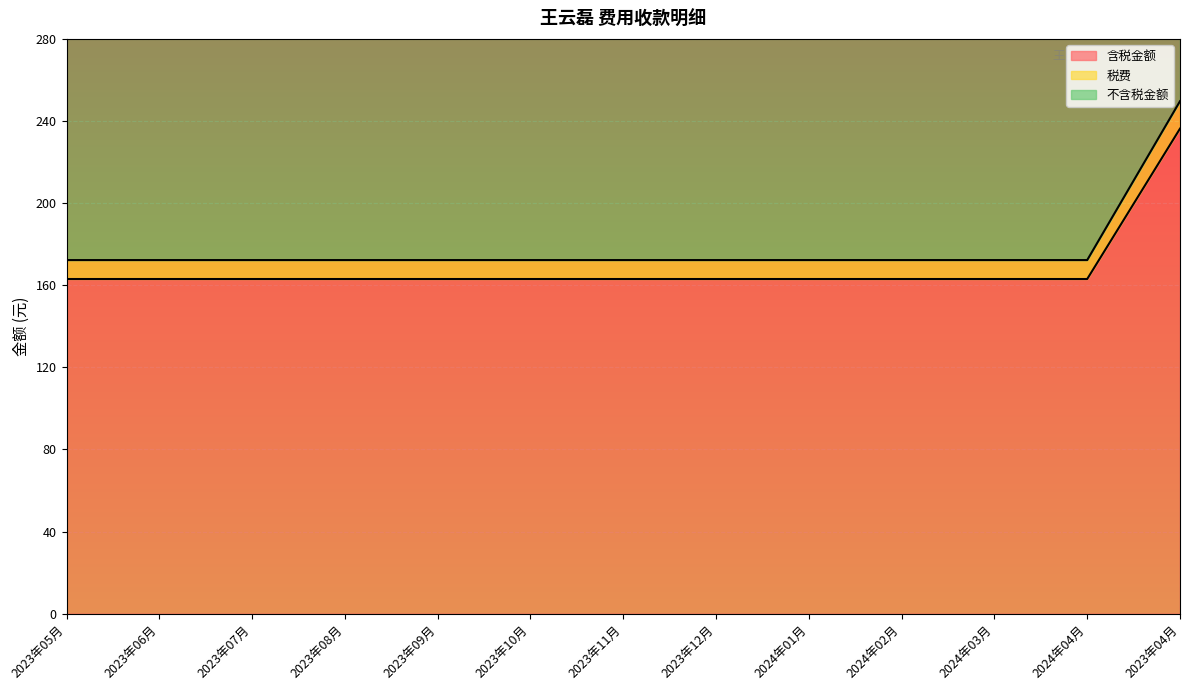

What is the value of the 不含税金额 point at the 13th from the left?

249.7